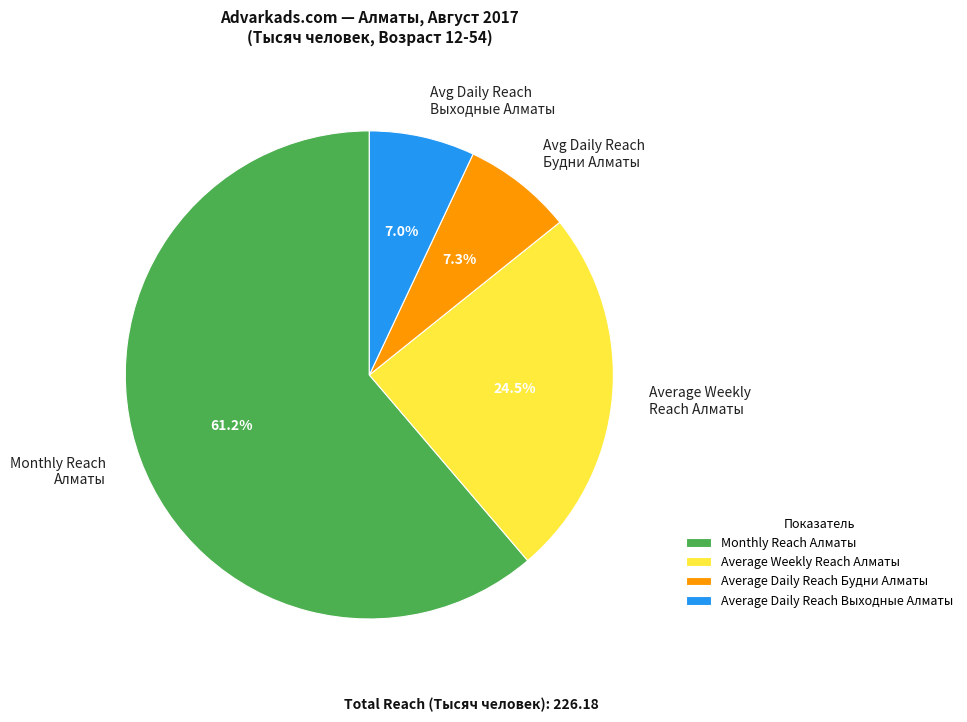

How many slices are in this pie chart?

4